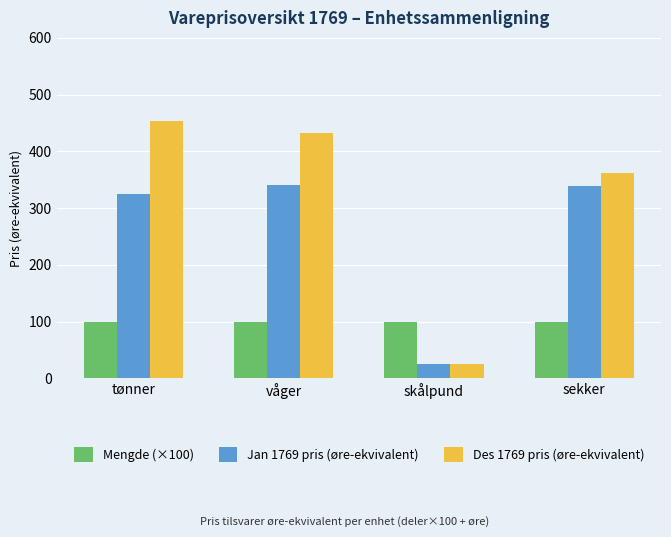

What is the difference between the highest and lowest values at skålpund?

74